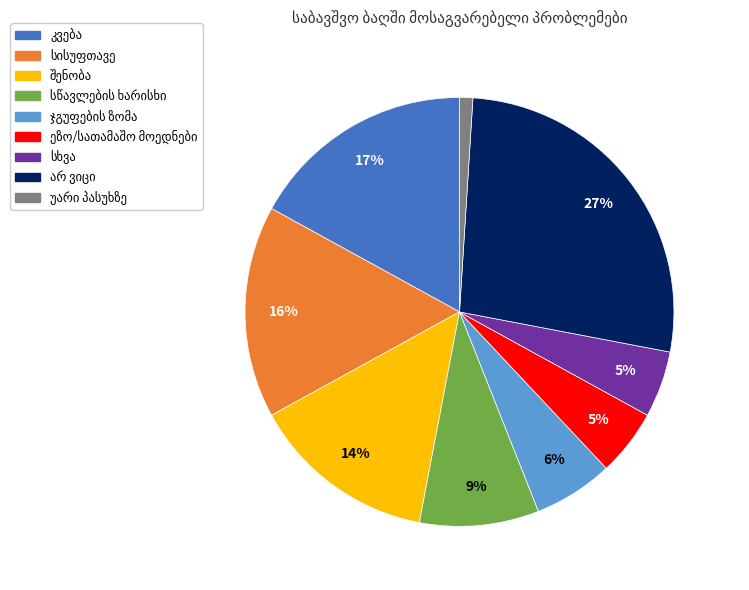

How many segments does this pie chart have?

9